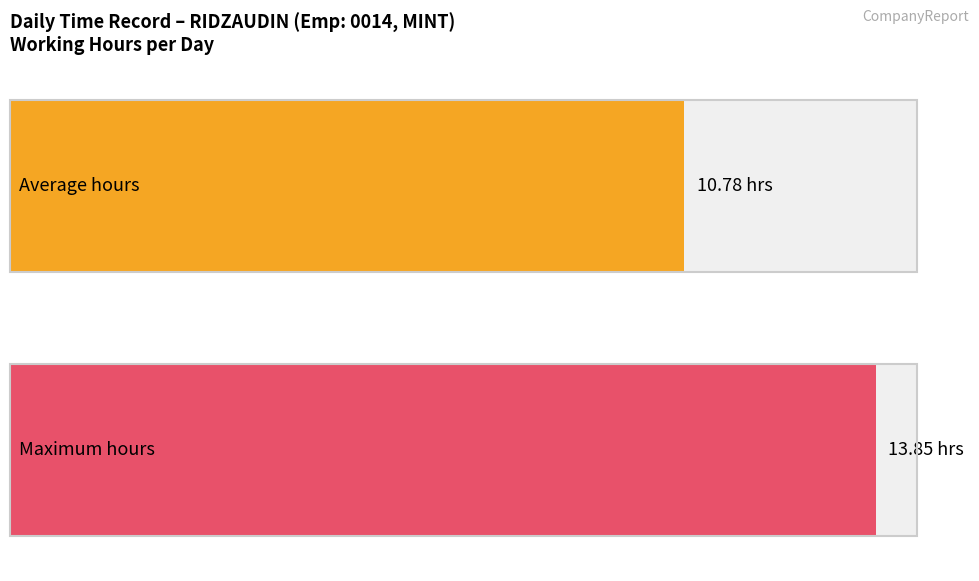

Is it true that the value at 8-Tue is 5.5?

False